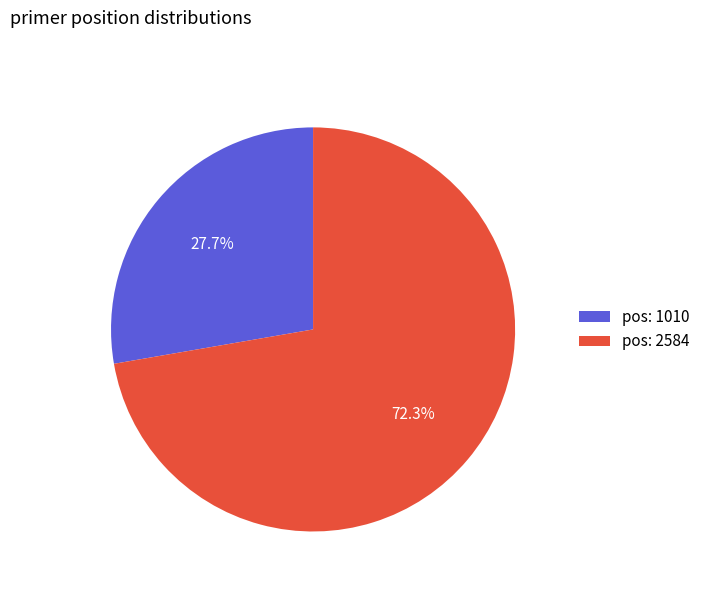

Does any single category account for the majority?

Yes